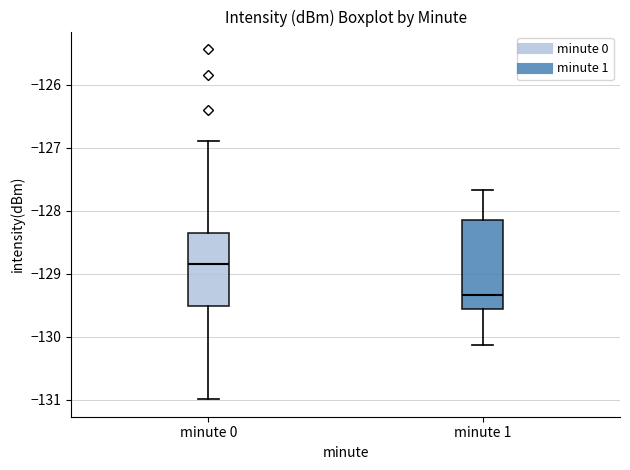

Reading left to right, transcribe this box plot: for each box, give where its median line is, the range the box spans, and where its two whiskers end, as read against the y-axis. The values are not printed on the chart, so give them approximately, as read against the axis.

minute 0: median -128.8, box -129.5 to -128.3, whiskers -131.0 to -126.9
minute 1: median -129.3, box -129.6 to -128.2, whiskers -130.1 to -127.7